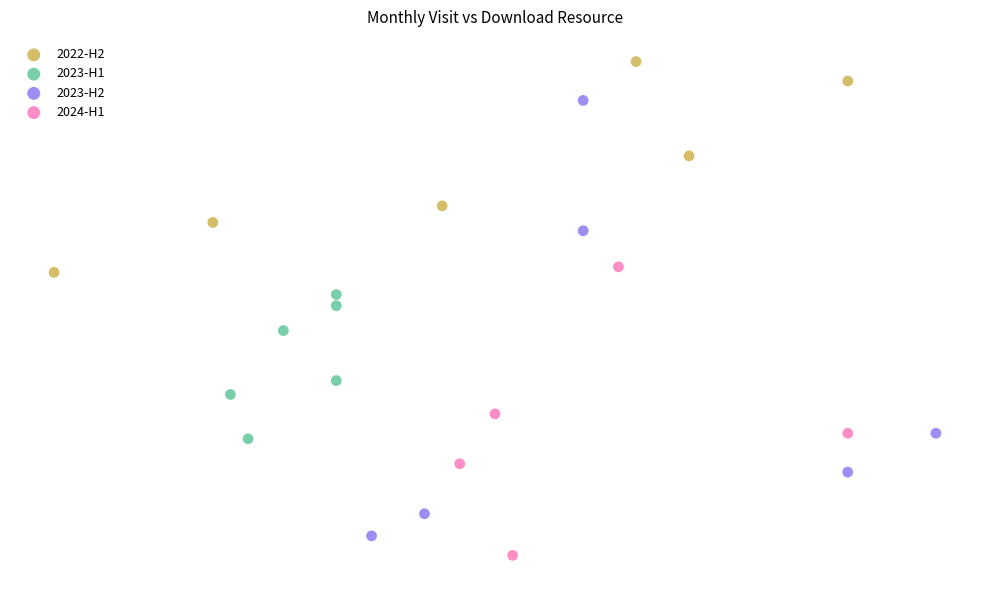

Which series reaches the minimum Y coordinate?

2024-H1